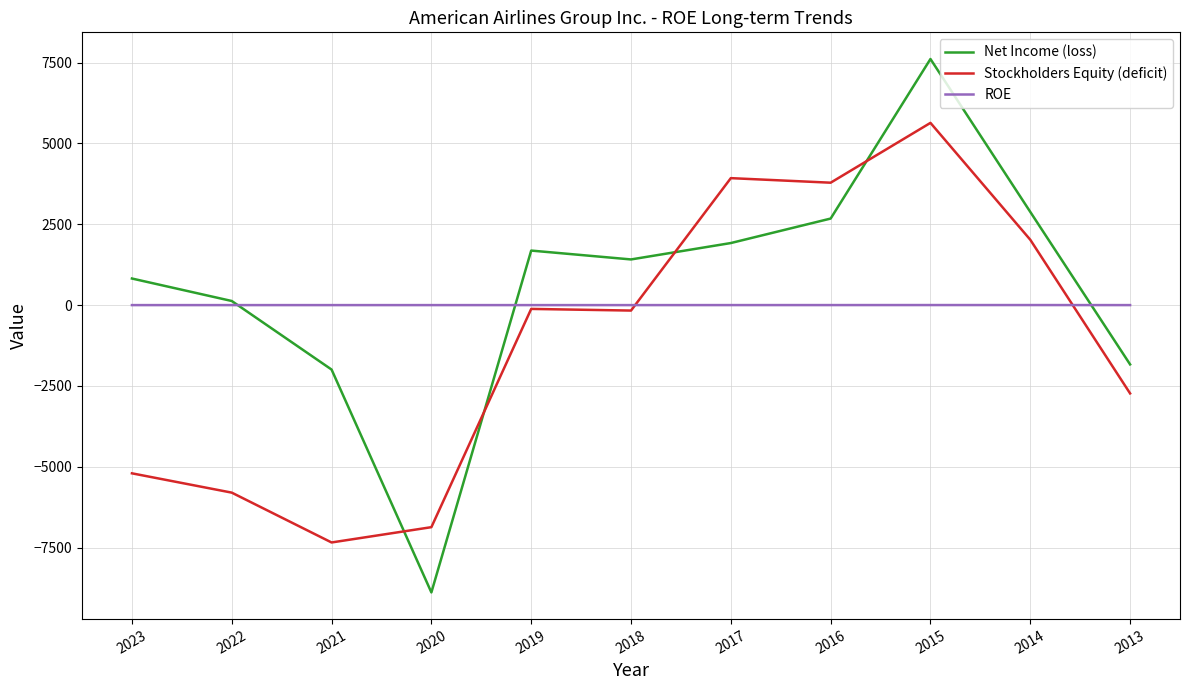

Is the value of Stockholders Equity (deficit) at 2022 greater than the value of ROE at 2018?

No